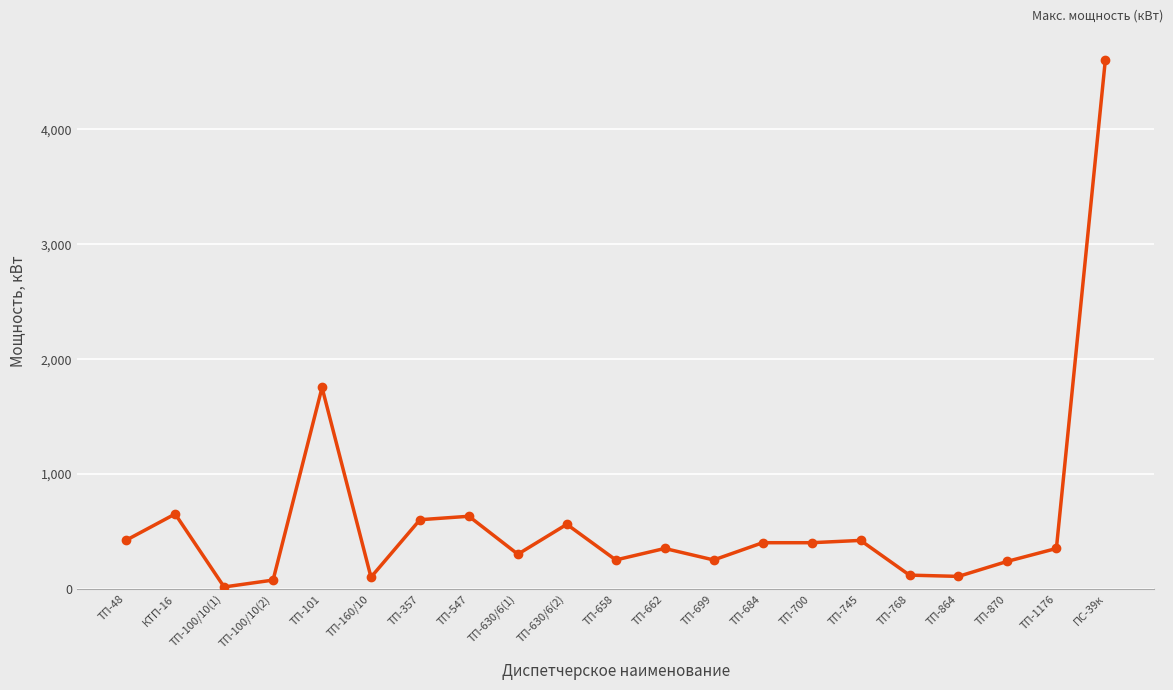

How many lines are shown in the chart?

1